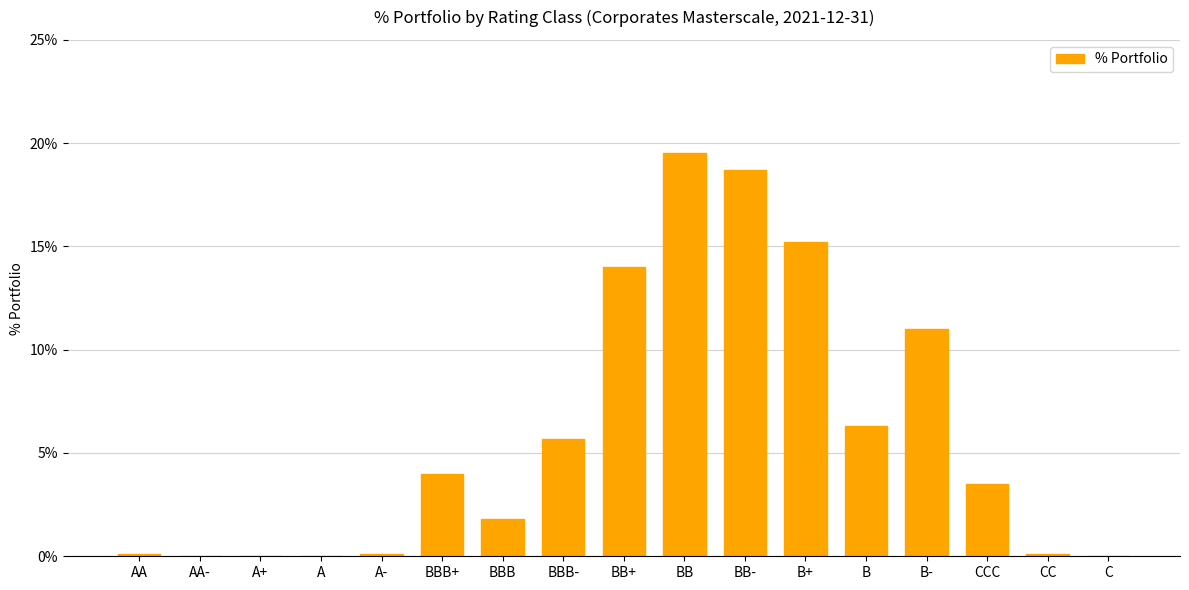

What is the greatest value displayed?

19.5